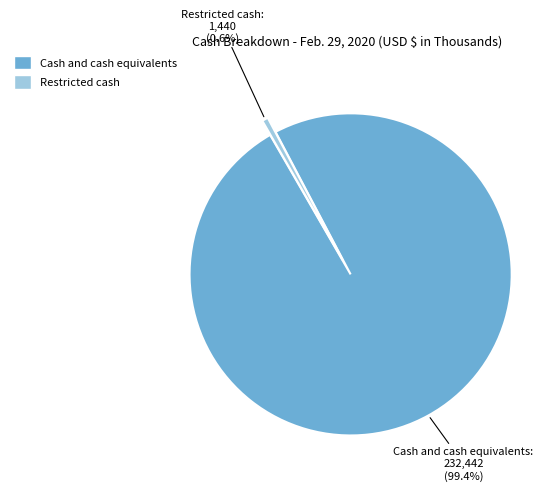

The Restricted cash slice represents 1% of the pie. True or false?

True